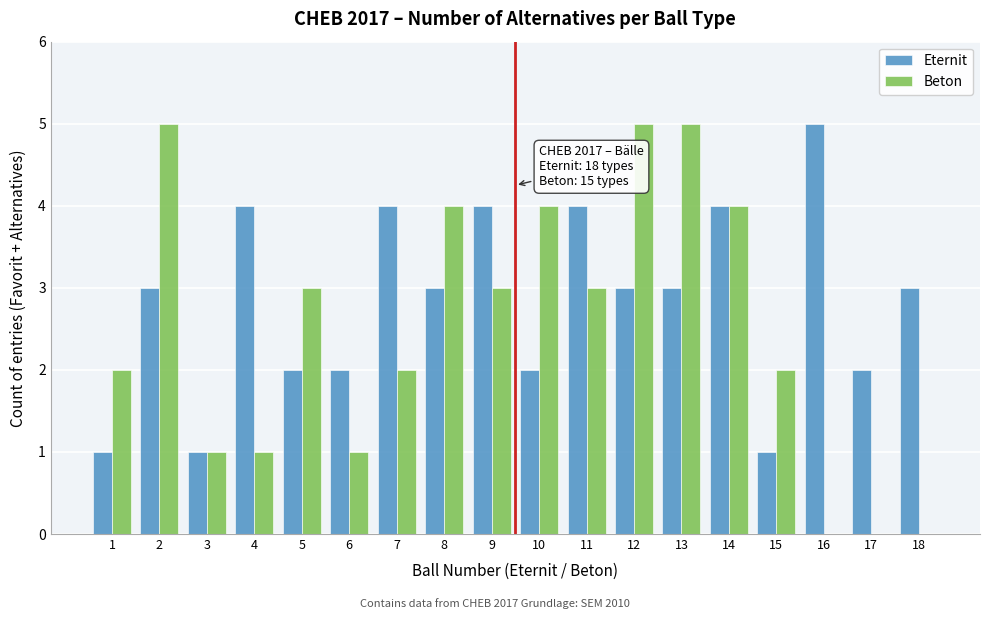

What is the greatest value displayed?

5